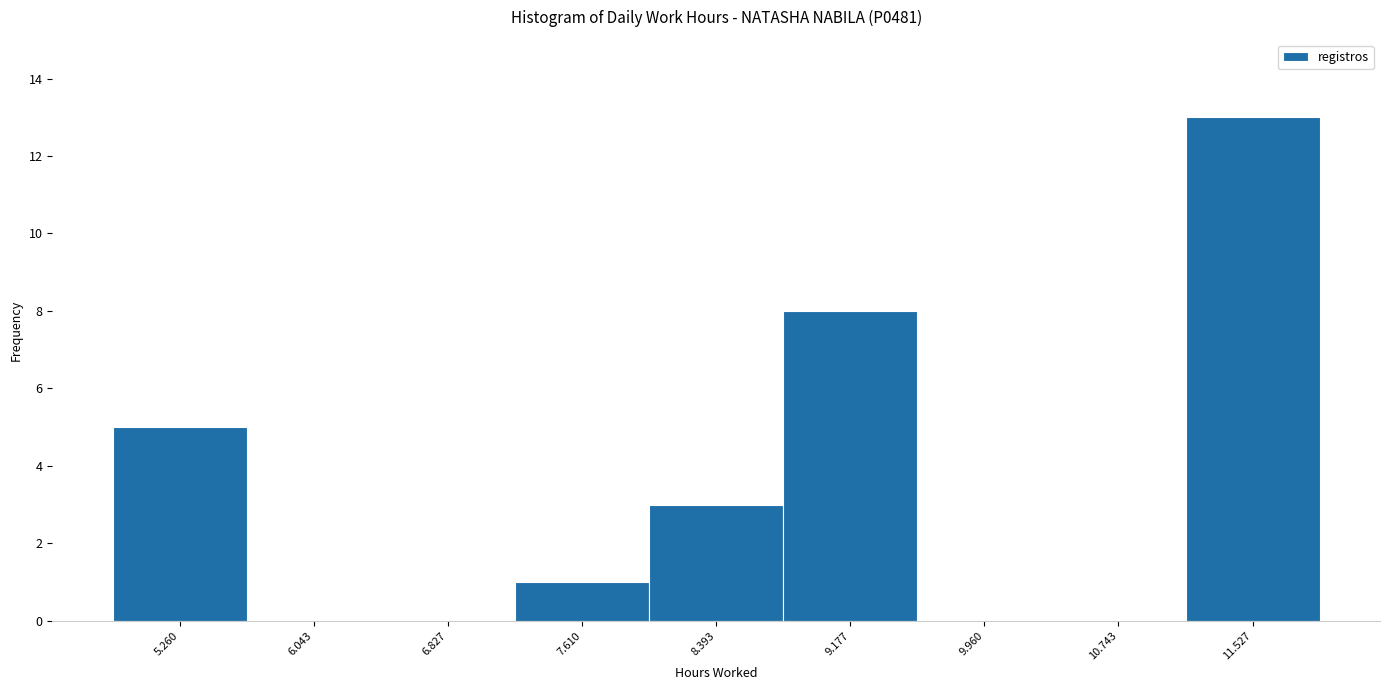

Reading left to right, extract all data points from this chart.

5.260=5	6.043=0	6.827=0	7.610=1	8.393=3	9.177=8	9.960=0	10.743=0	11.527=13